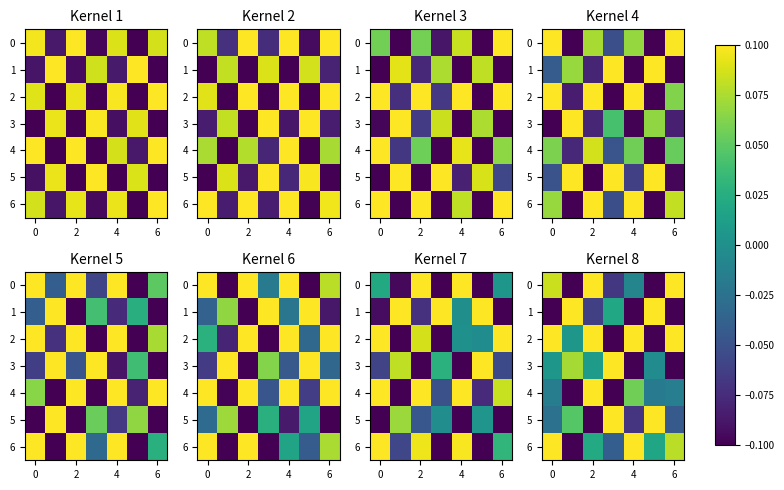

Rank the series at 4 from highest to lowest value.

2, 6, 4, 0, 5, 1, 3